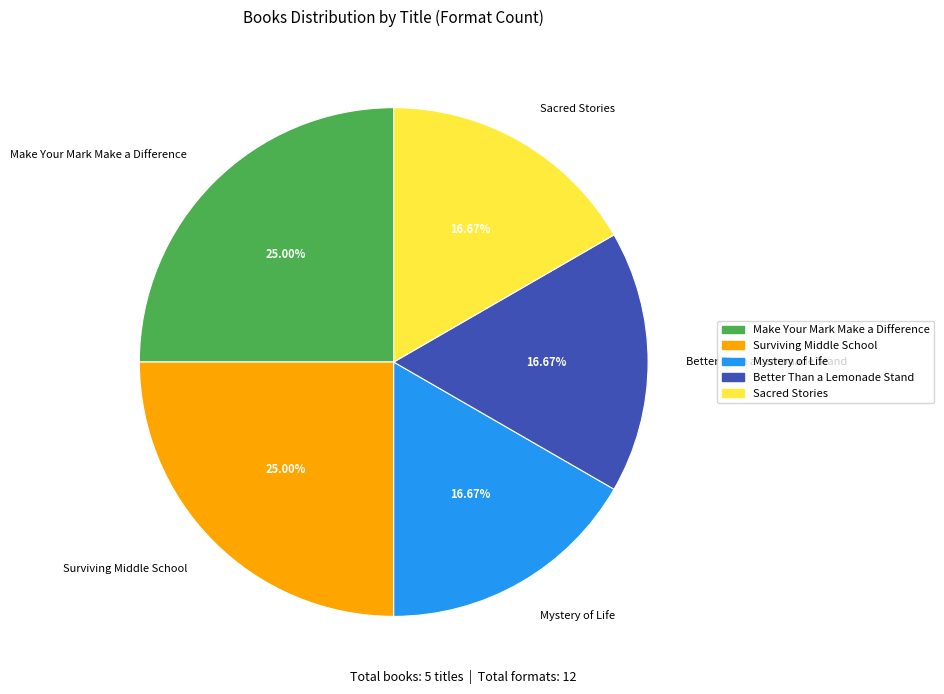

Count the number of slices in the pie.

5